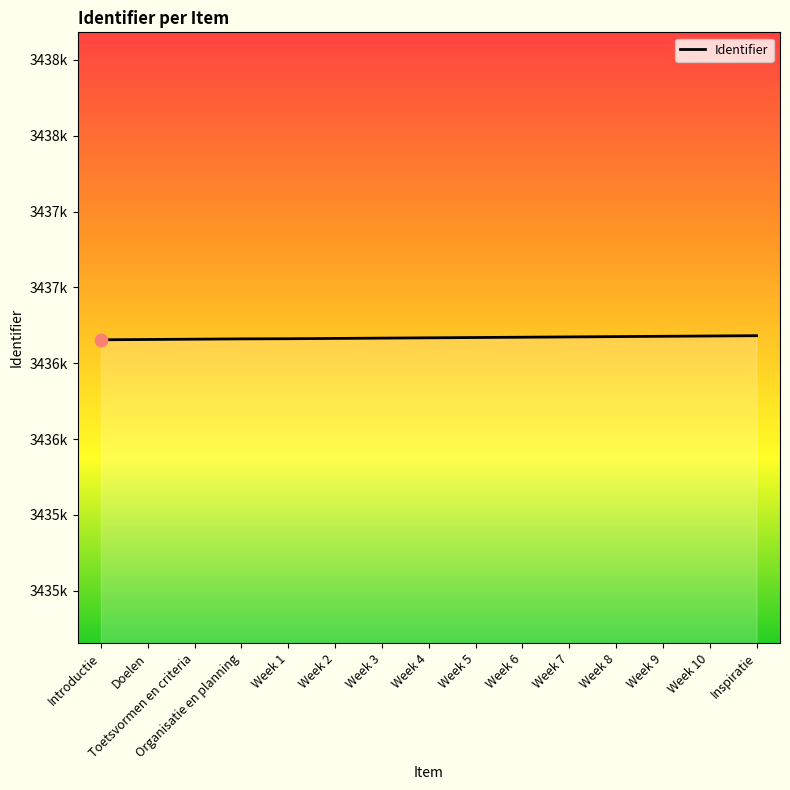

What is the change in value from Week 1 to Week 3?

+4